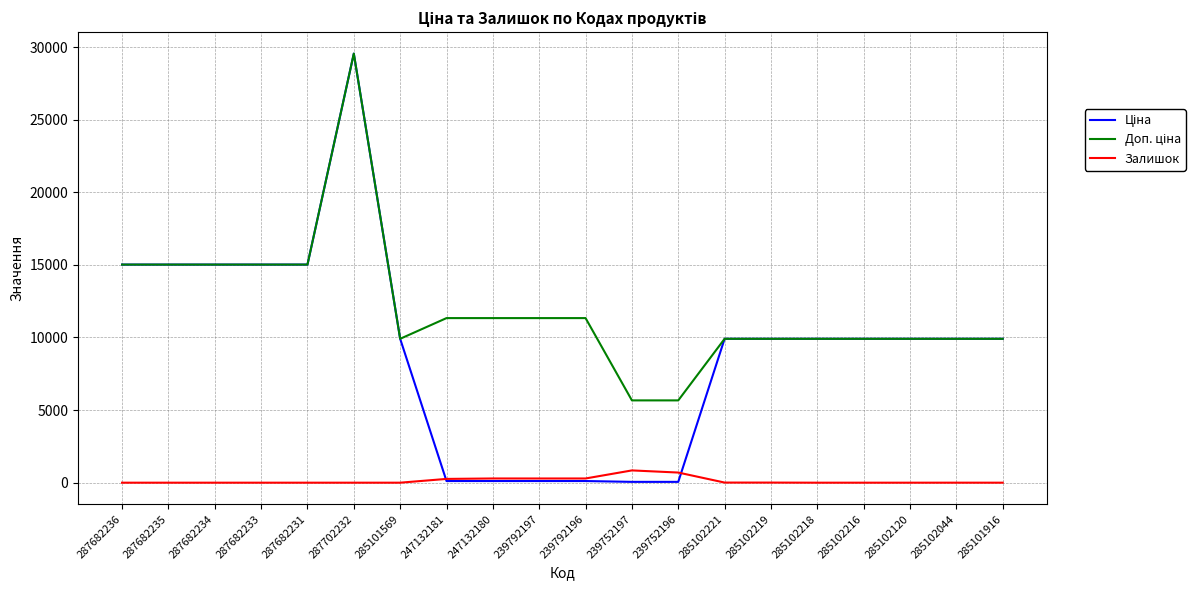

What is the spread (max minus min) of values at 285102044?

9907.5